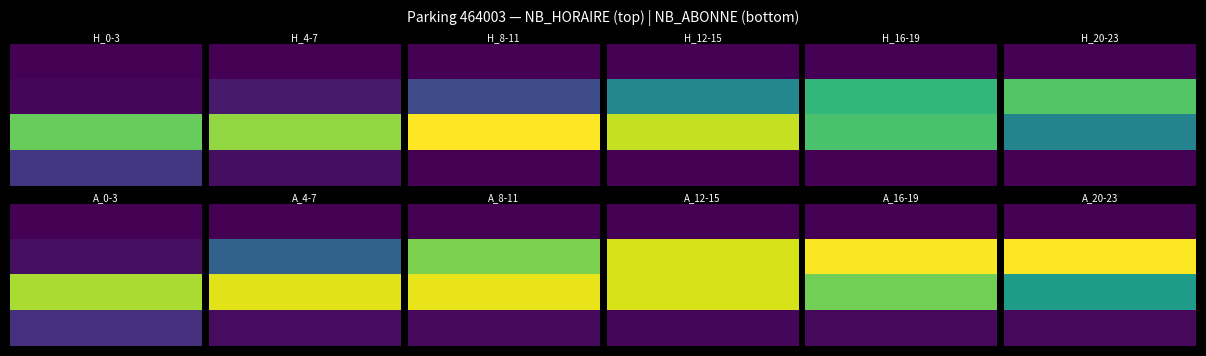

The value of NB_ABONNE at 1 is 0. True or false?

True